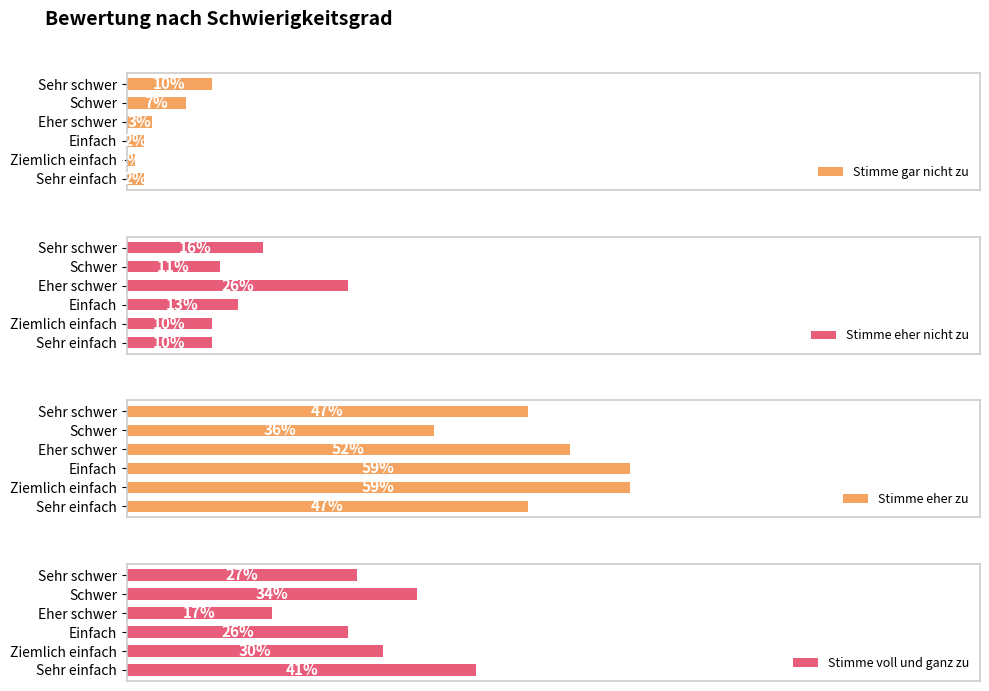

Which category has the highest value in the Stimme eher nicht zu series?

Eher schwer